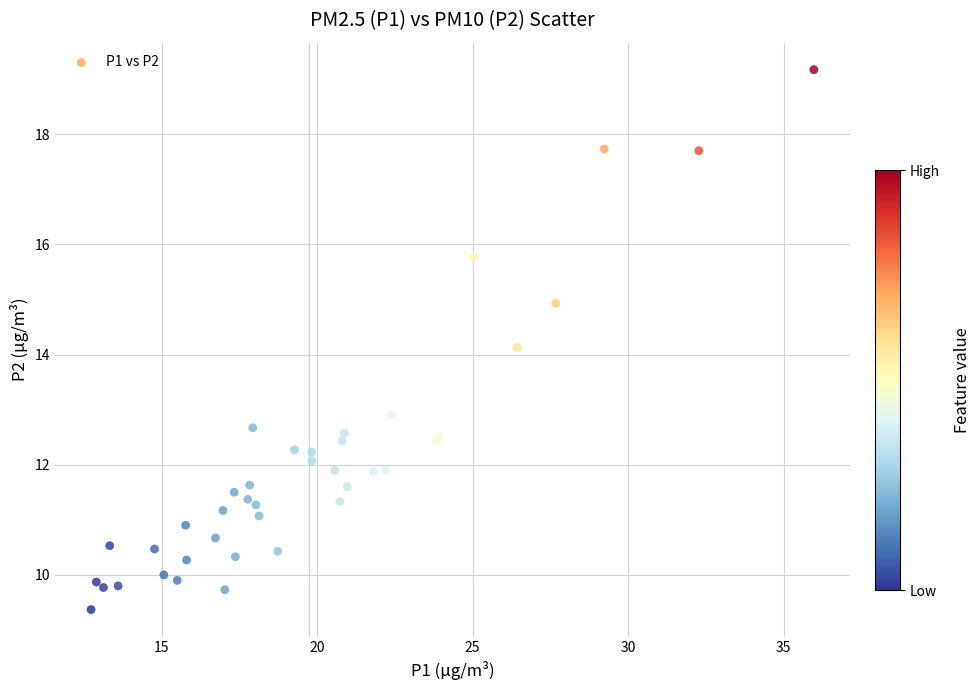

What Y value in the scatter plot is closest to 14?

14.1